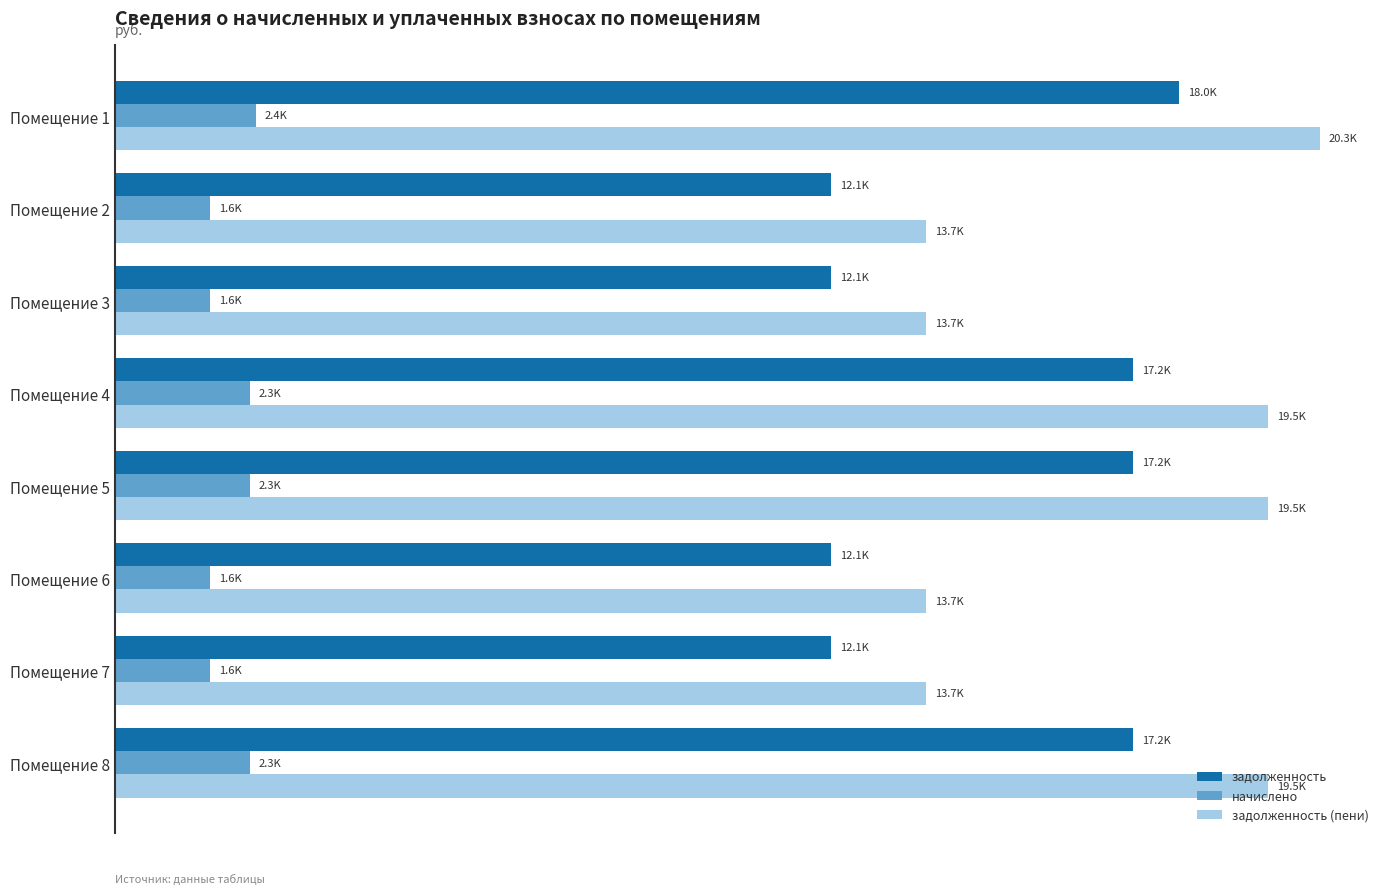

What are all the series names shown in the legend?

задолженность, начислено, задолженность (пени)